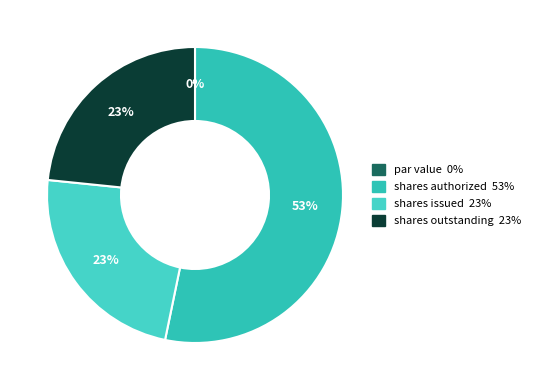

How many segments does this pie chart have?

4